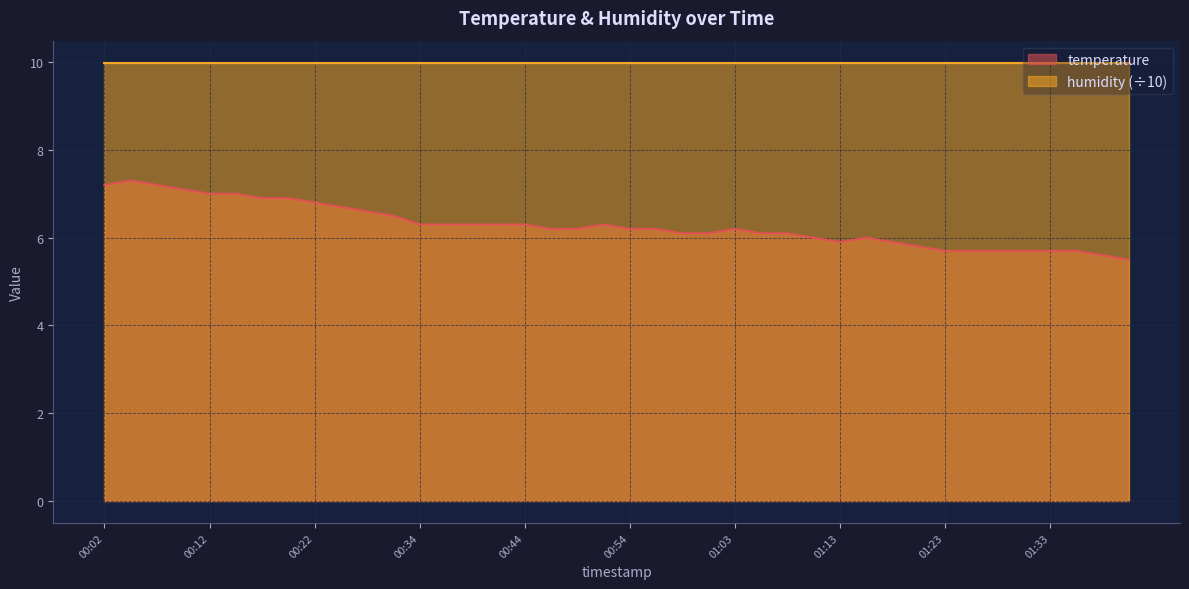

What is the maximum value shown in the chart?

10.0